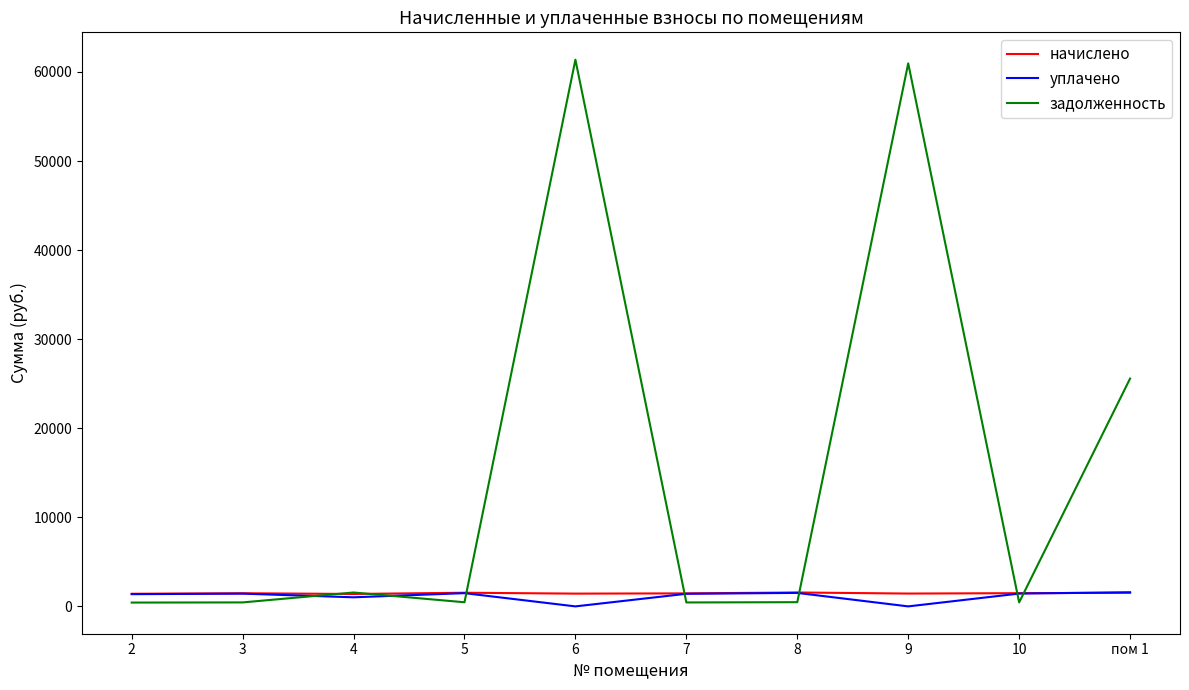

What is the maximum value for уплачено?

1585.8